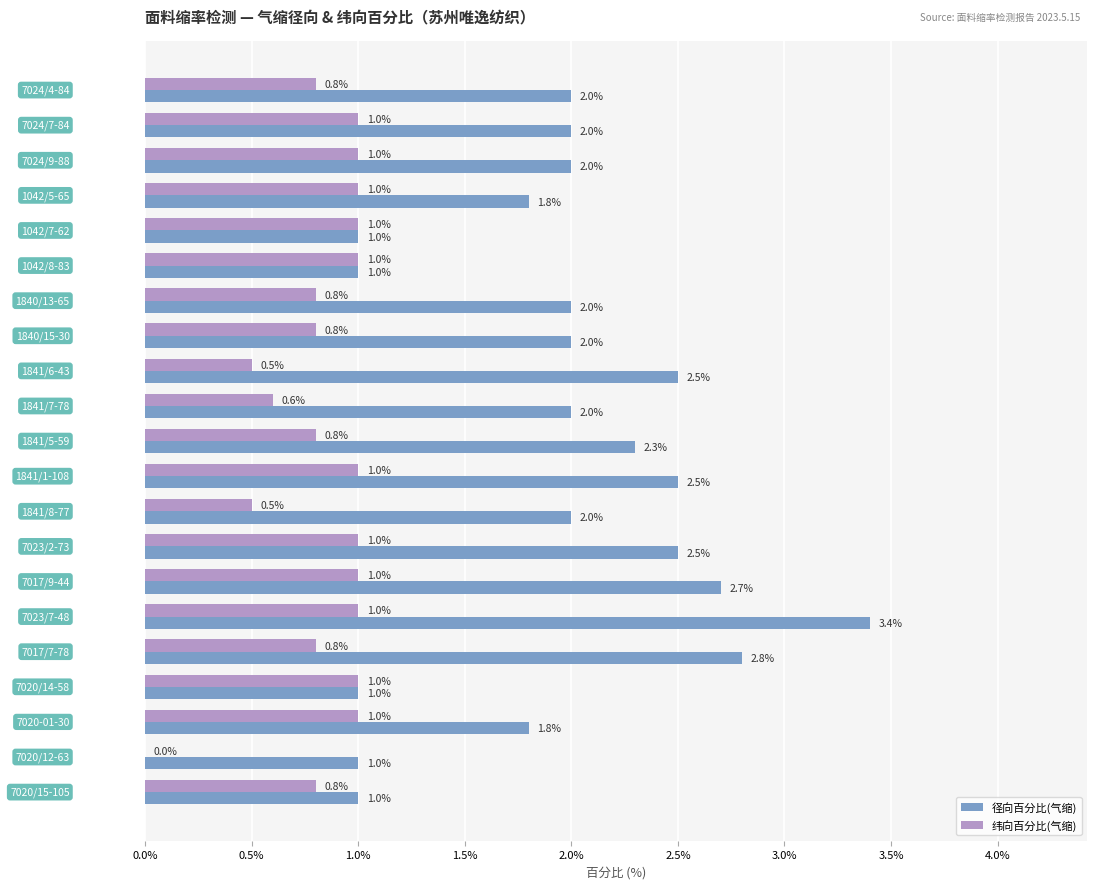

Which series has the largest range (max minus min)?

径向百分比(气缩)